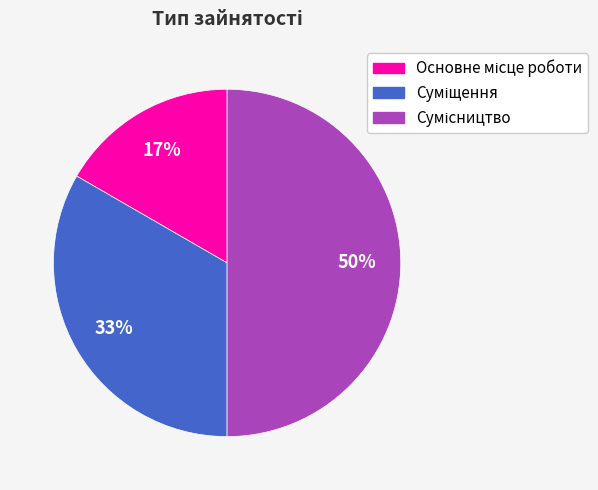

To the nearest percent, what is the difference between the largest and smallest slice percentages?

33%